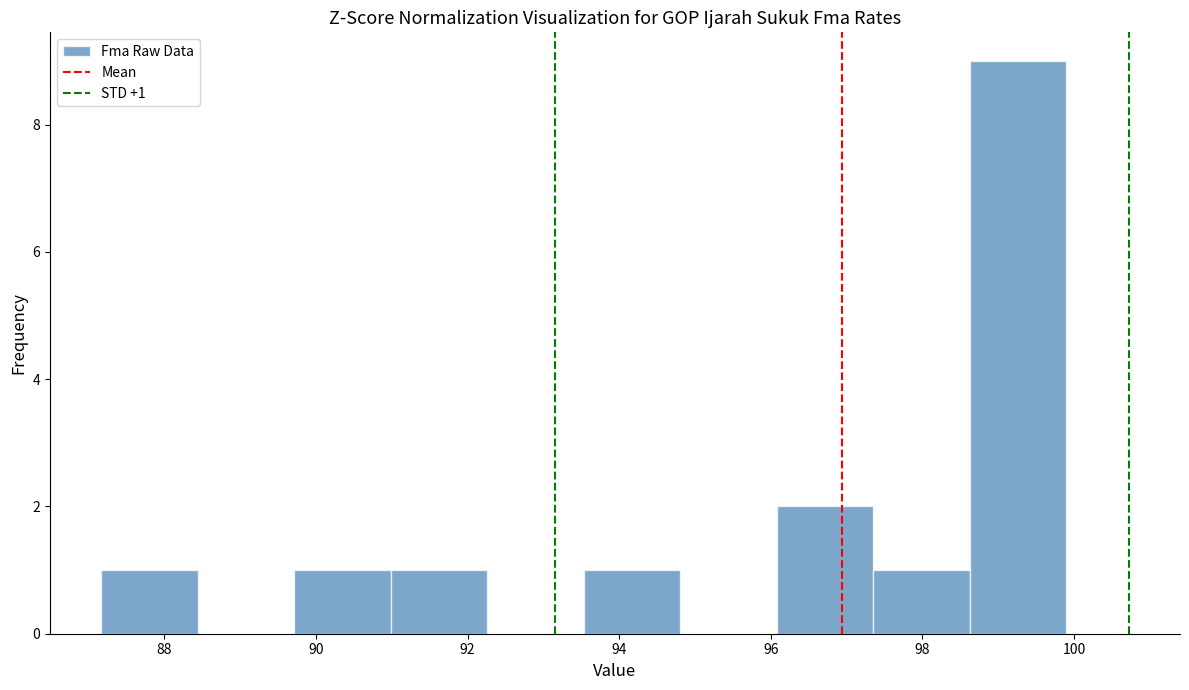

Over which range of the x-axis is the bar tallest?

98.6 to 100.0